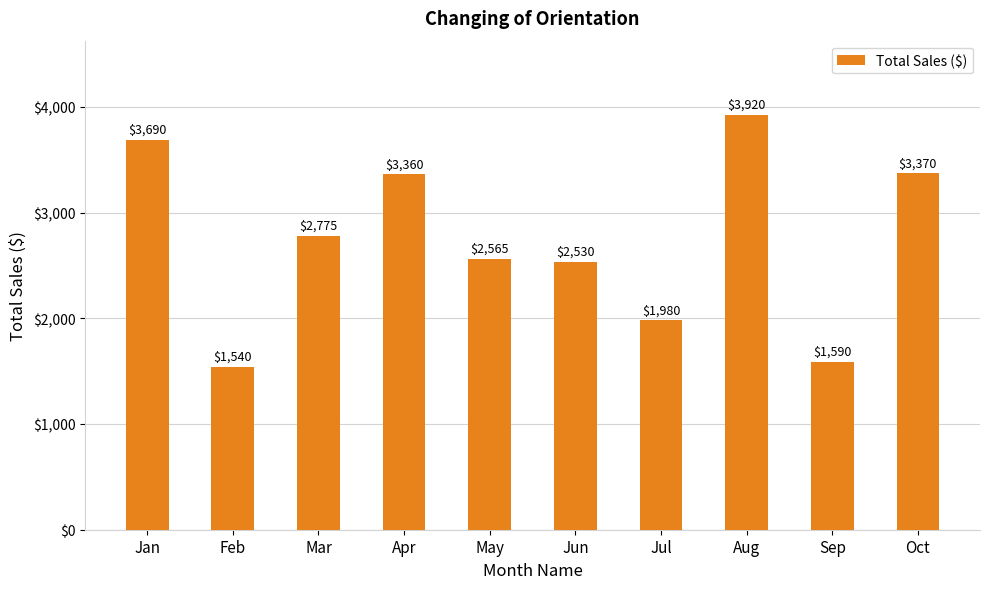

What is the difference between the maximum and minimum values?

2380